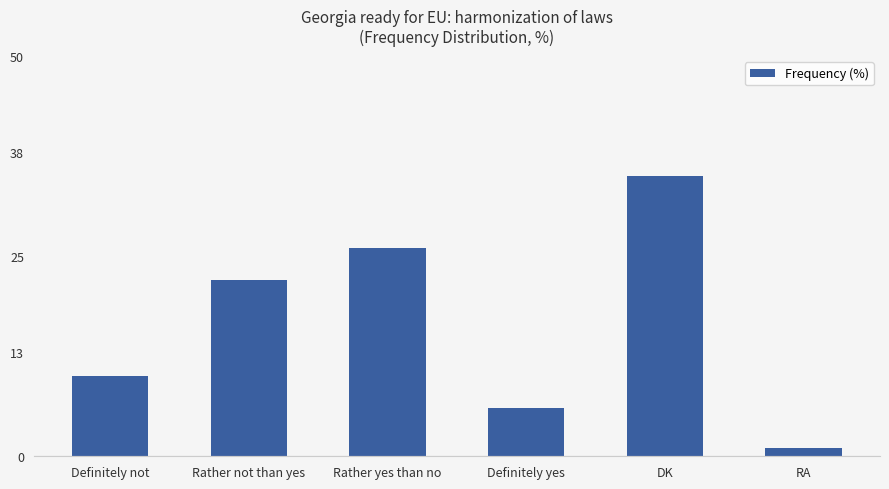

At which label is the value closest to 18?

Rather not than yes